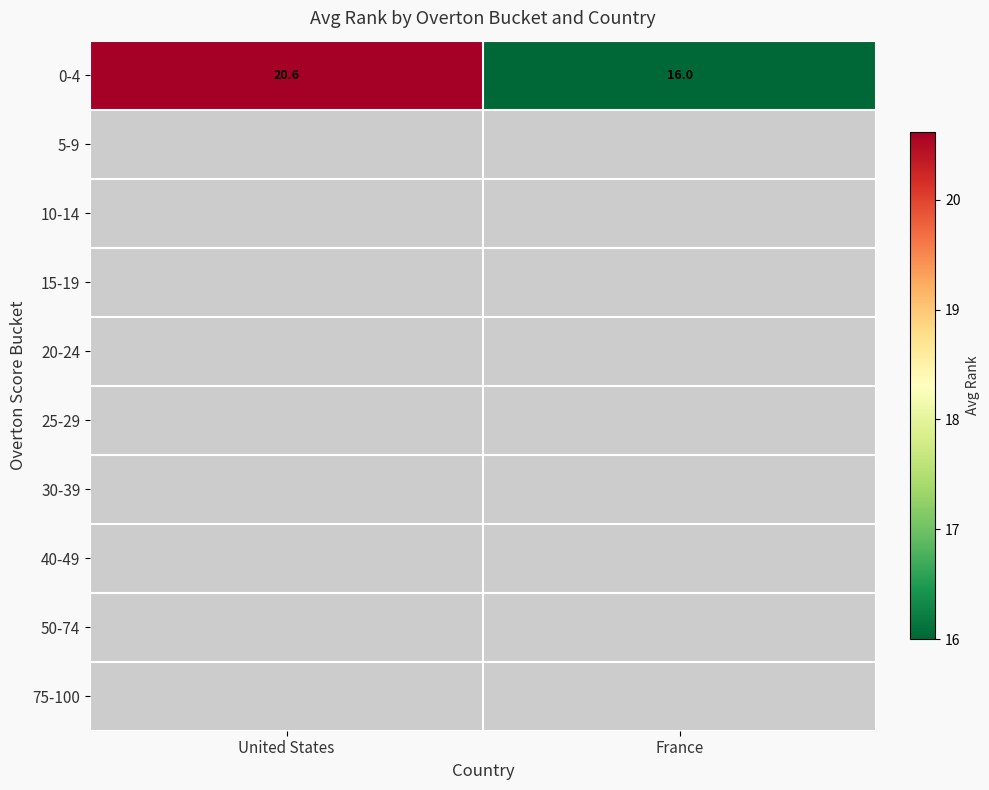

At how many categories does at least one series exceed 19?

1